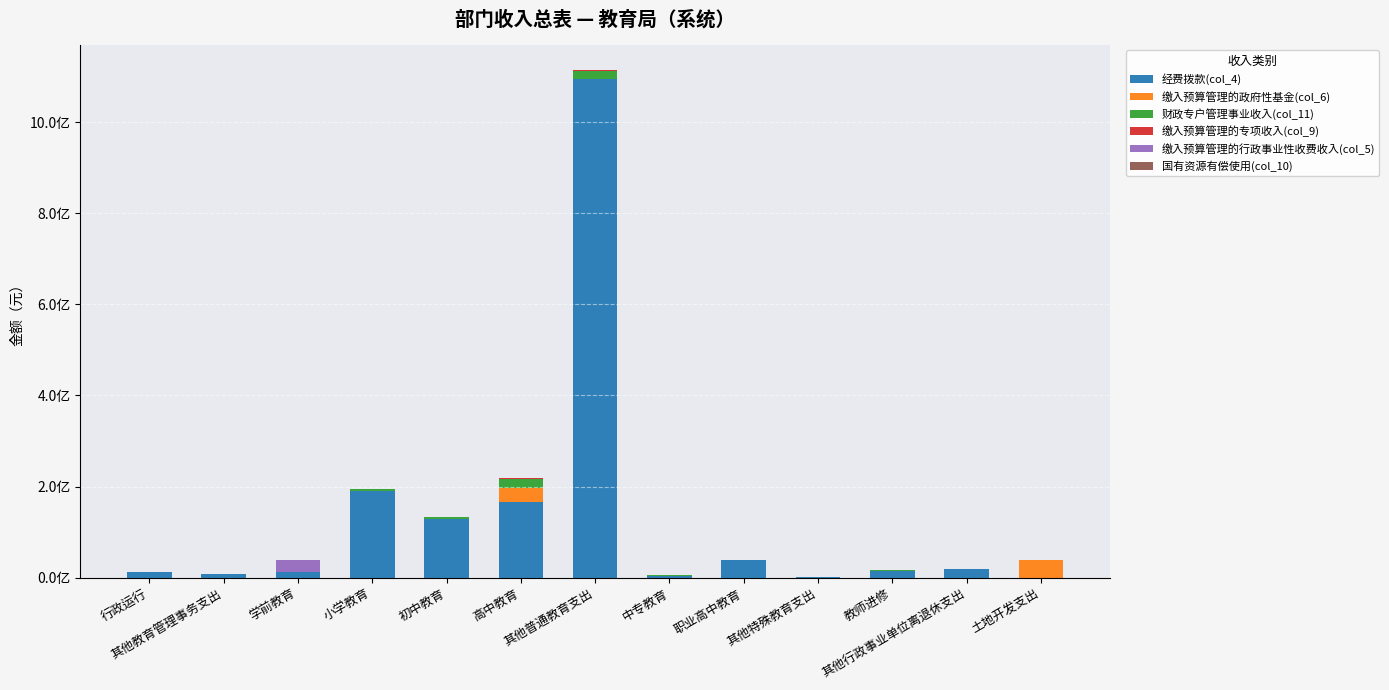

Does the chart contain stacked bars?

Yes